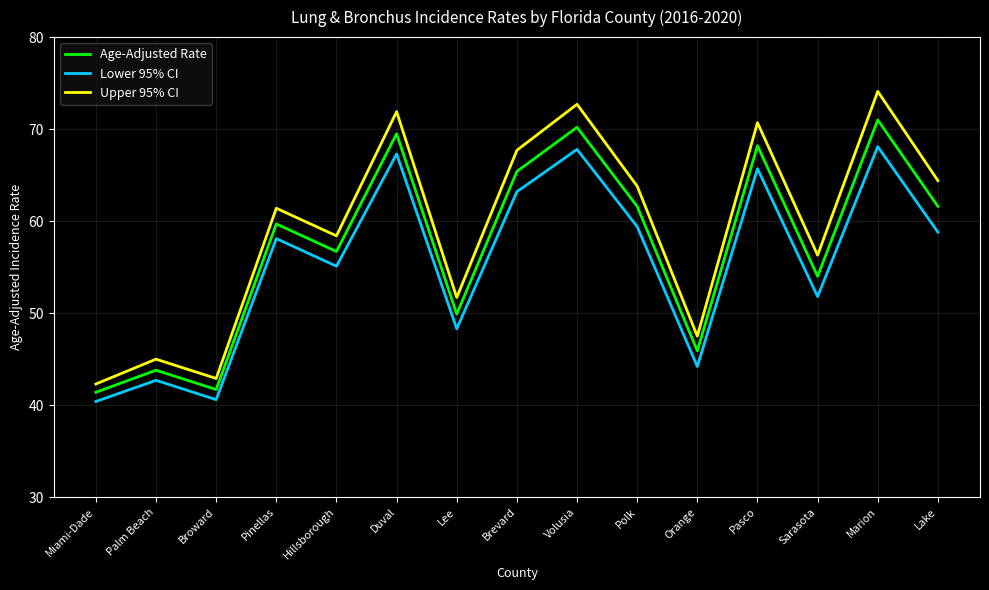

In Age-Adjusted Rate, how many points are higher than both neighbors (excluding endpoints)?

6